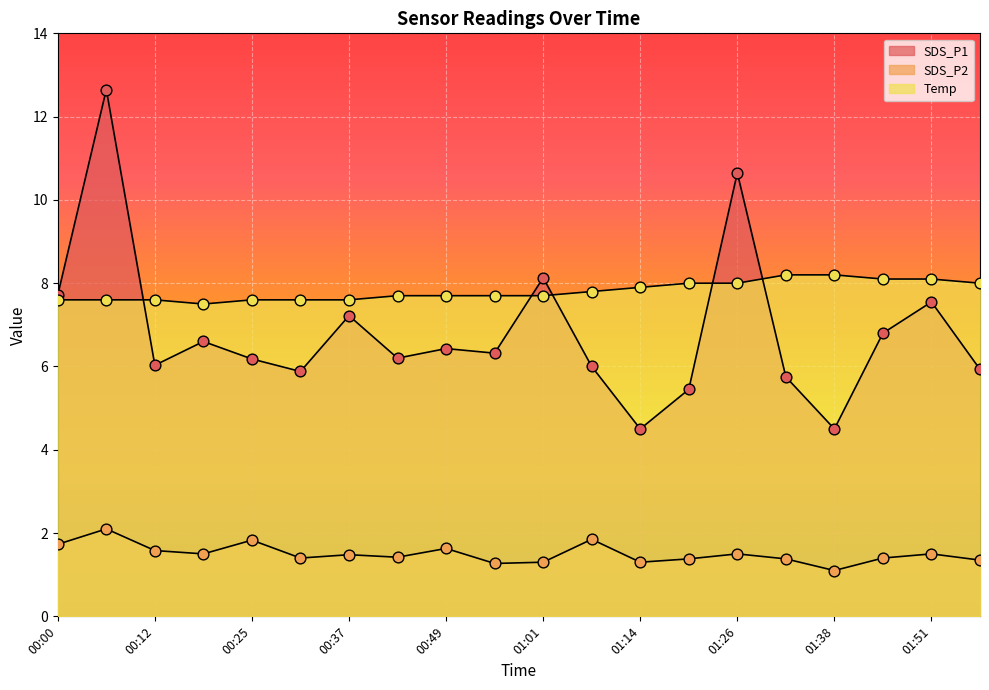

Which series has the largest total across all categories?

Temp